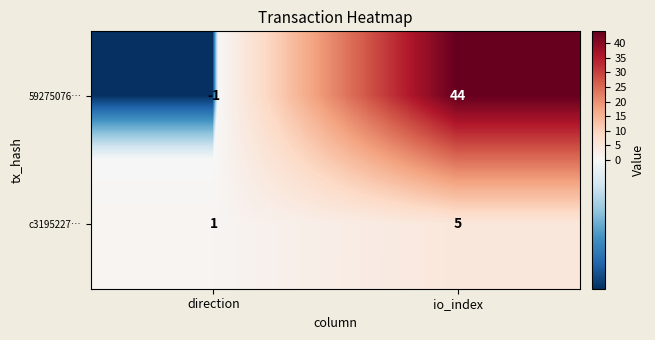

Reading right to left, list all the values displayed in this chart.

59275076…: io_index=44	direction=-1
c3195227…: io_index=5	direction=1